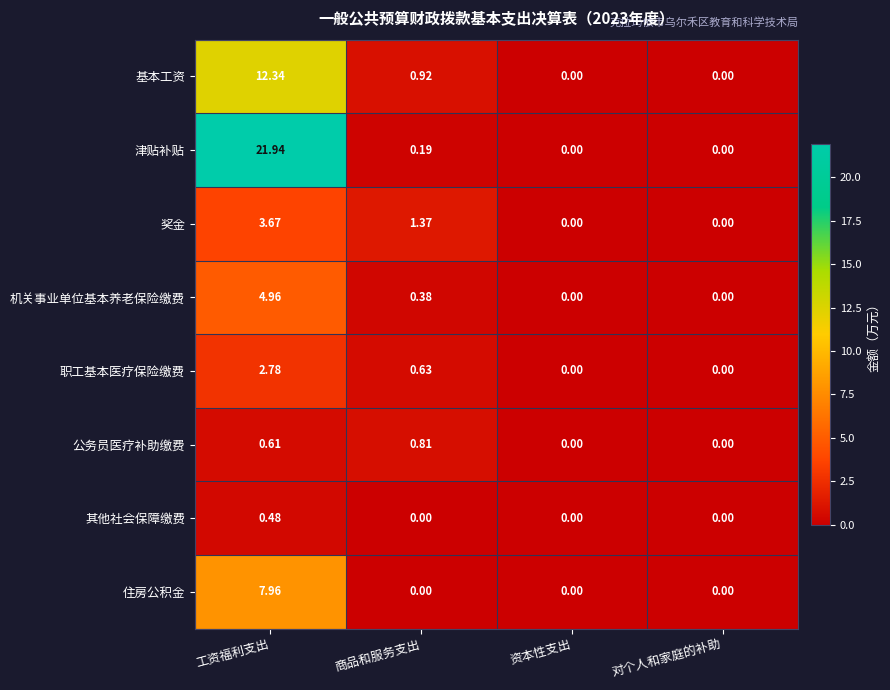

How many distinct data groups are displayed?

8